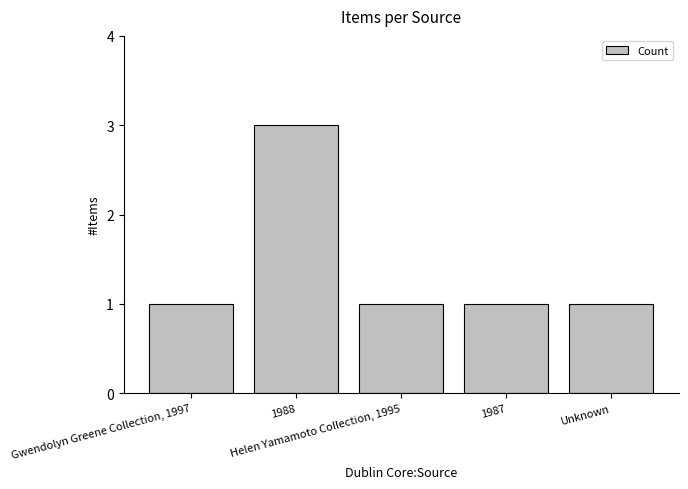

Reading left to right, extract all data points from this chart.

Gwendolyn Greene Collection, 1997=1	1988=3	Helen Yamamoto Collection, 1995=1	1987=1	Unknown=1